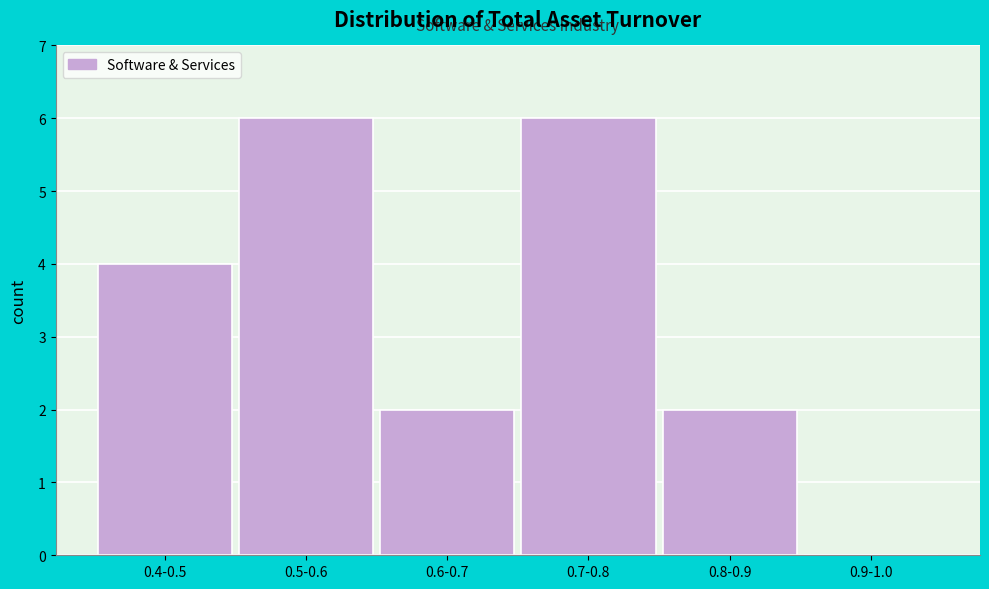

Reading left to right, transcribe all the data shown in this chart.

0.4-0.5=4	0.5-0.6=6	0.6-0.7=2	0.7-0.8=6	0.8-0.9=2	0.9-1.0=0